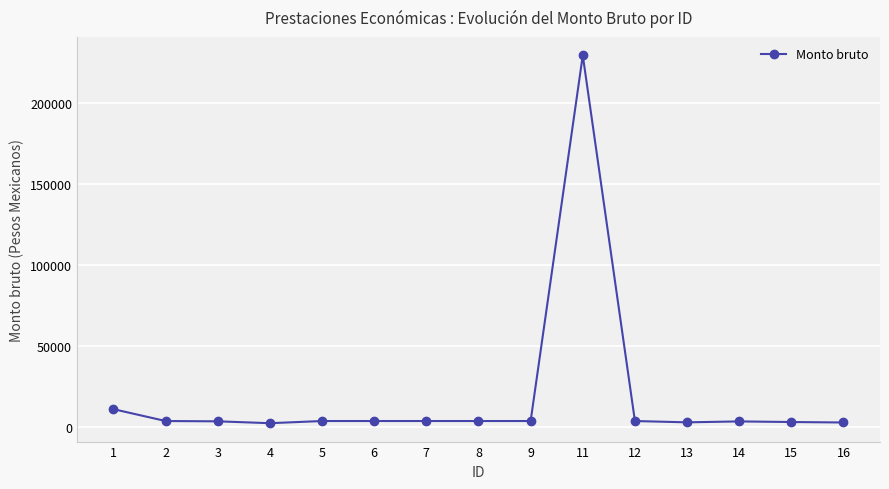

Between 13 and 1, which is larger?

1